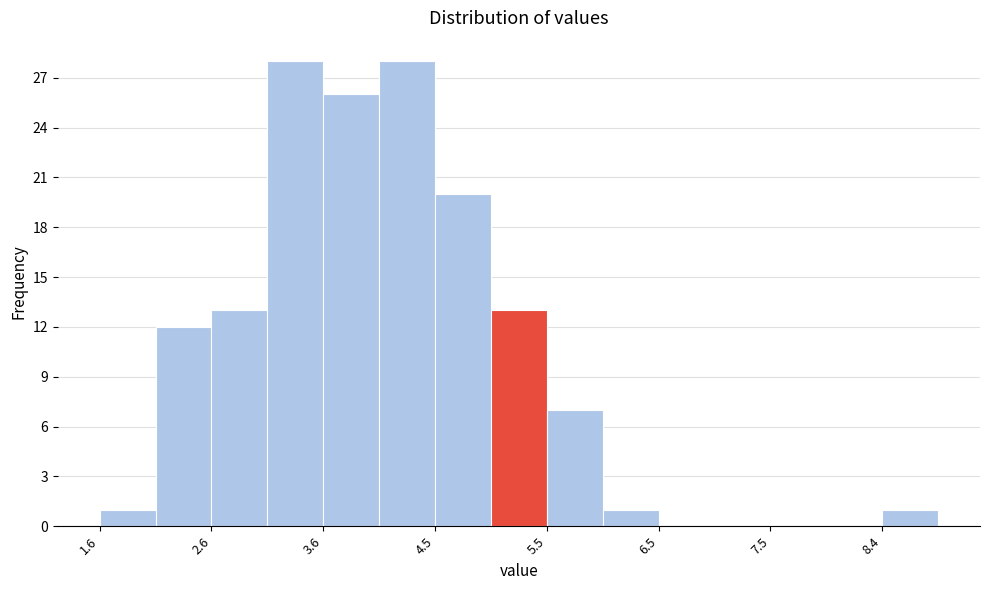

Reading left to right, transcribe this chart: for each bar, give the range it covers on the x-axis and its height. Neither the bar edges nor the heights are printed on the chart, so give them approximately, as read against the axes.

1.6 to 2.1: 1
2.1 to 2.6: 12
2.6 to 3.1: 13
3.1 to 3.6: 28
3.6 to 4.1: 26
4.1 to 4.6: 28
4.6 to 5.0: 20
5.0 to 5.5: 13
5.5 to 6.0: 7
6.0 to 6.5: 1
6.5 to 7.0: 0
7.0 to 7.5: 0
7.5 to 8.0: 0
8.0 to 8.4: 0
8.4 to 8.9: 1